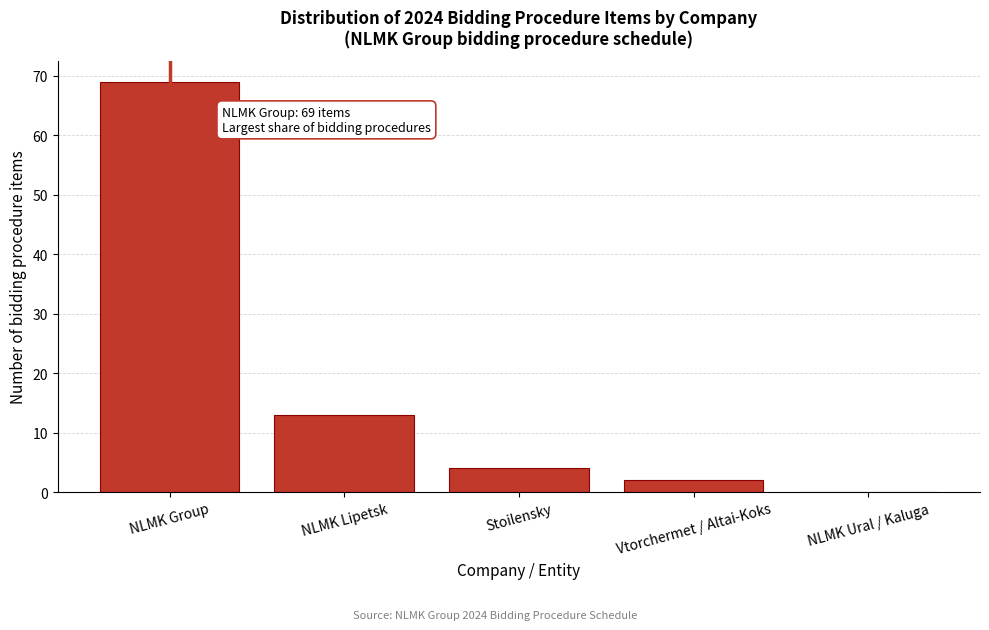

Reading left to right, list all the values displayed in this chart.

NLMK Group=69	NLMK Lipetsk=13	Stoilensky=4	Vtorchermet / Altai-Koks=2	NLMK Ural / Kaluga=0